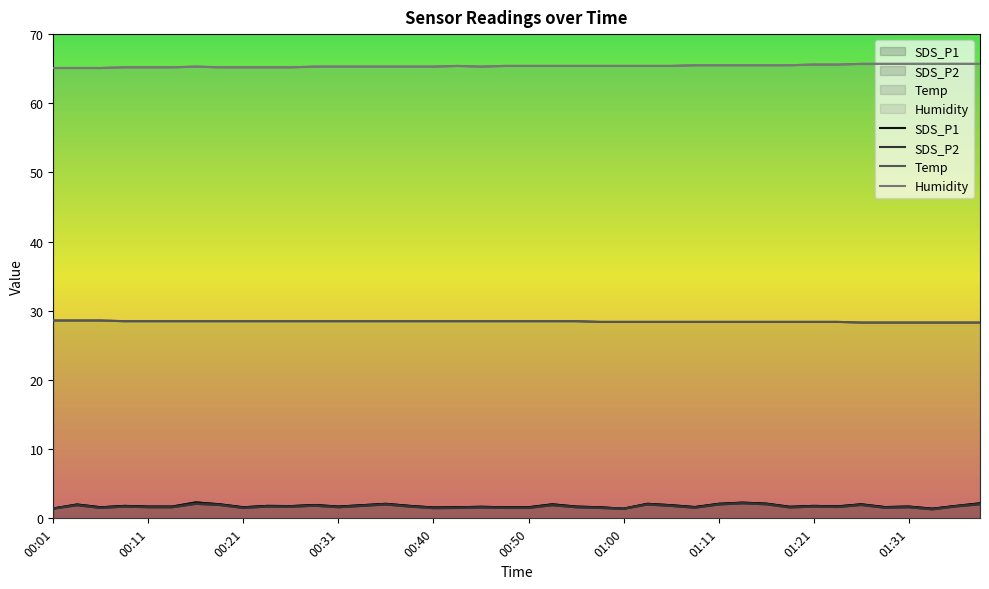

At which category does SDS_P1 reach its first local peak?

00:03